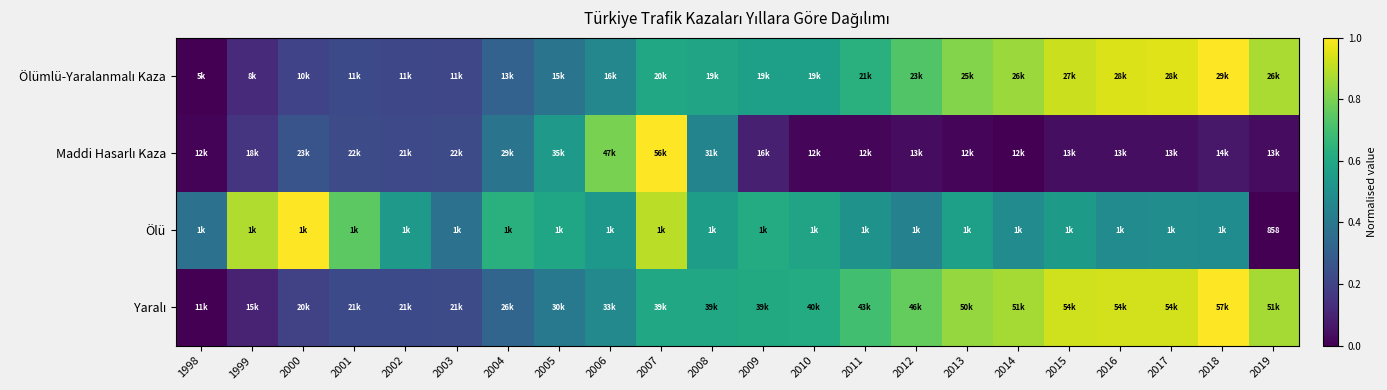

Where is Maddi Hasarlı Kaza nearest to the value 0?

2014